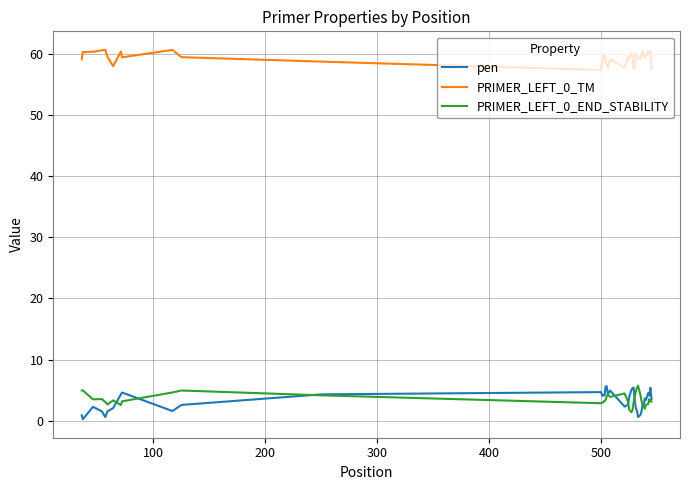

What is the greatest value displayed?

60.6